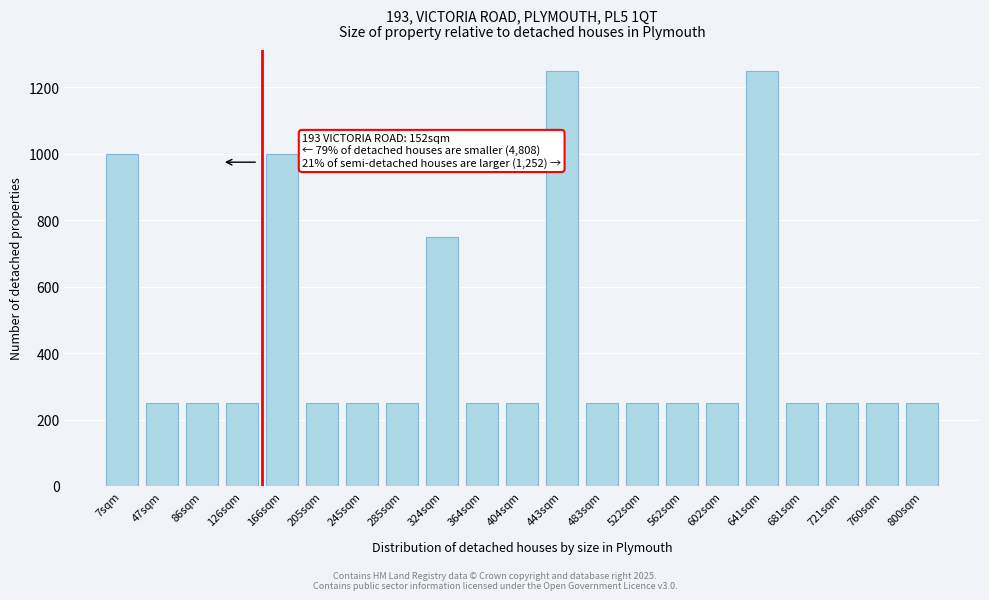

Reading left to right, list all the values displayed in this chart.

1000	250	250	250	1000	250	250	250	750	250	250	1250	250	250	250	250	1250	250	250	250	250